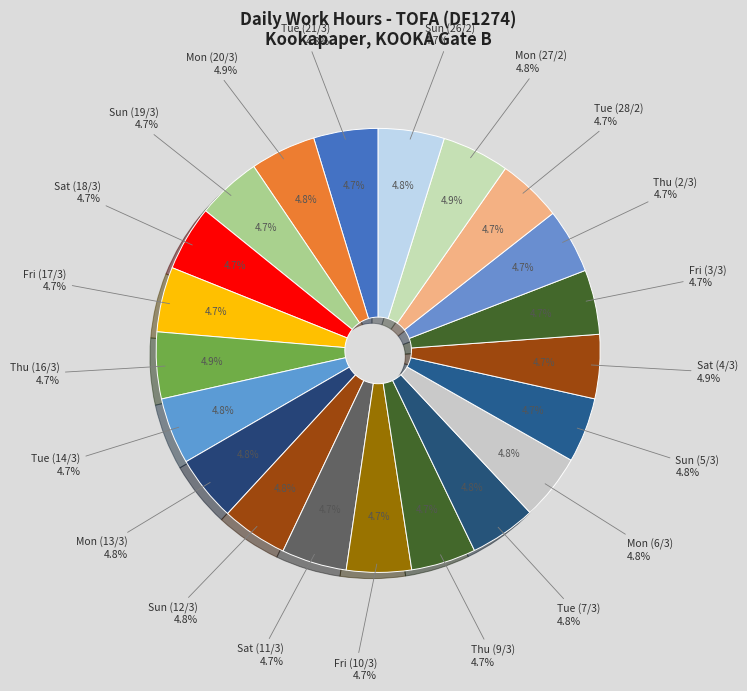

Which category has the smallest portion of the pie?

Thu (16/3)